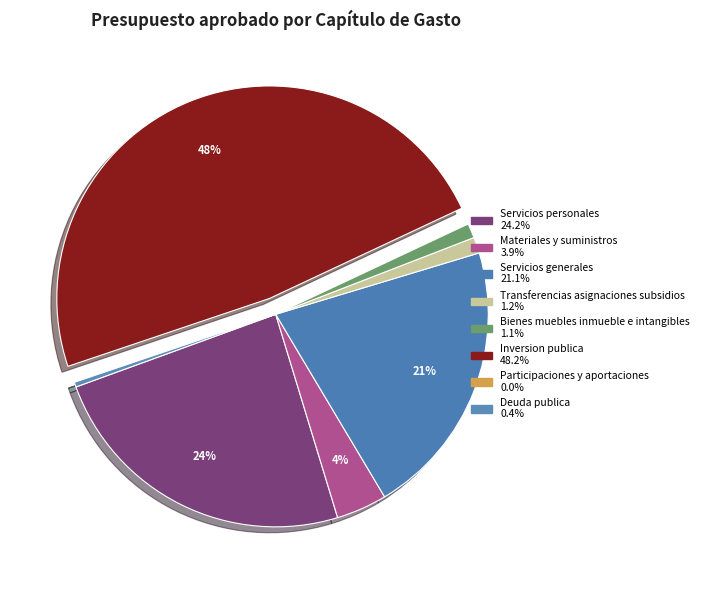

What is the change in value from Materiales y suministros to Bienes muebles inmueble e intangibles?

-2983548.6